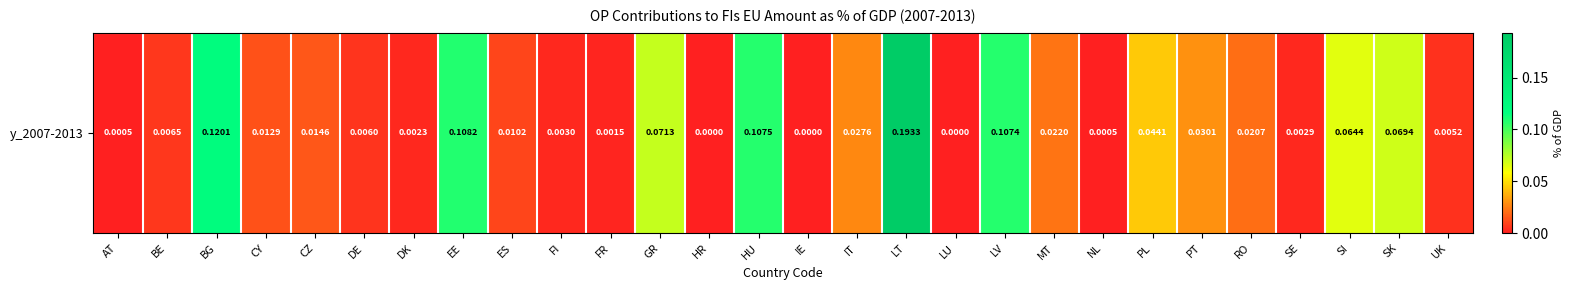

List the labels in order of value, smallest first.

HR, IE, LU, AT, NL, FR, DK, SE, FI, UK, DE, BE, ES, CY, CZ, RO, MT, IT, PT, PL, SI, SK, GR, LV, HU, EE, BG, LT